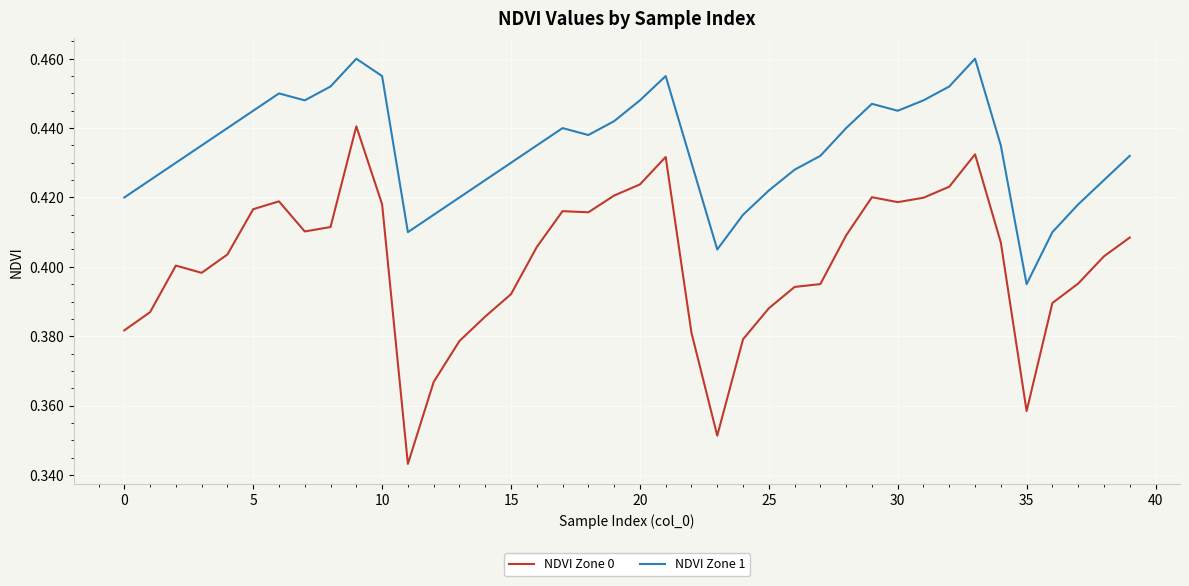

True or false: NDVI Zone 1 and NDVI Zone 0 cross at least once.

False